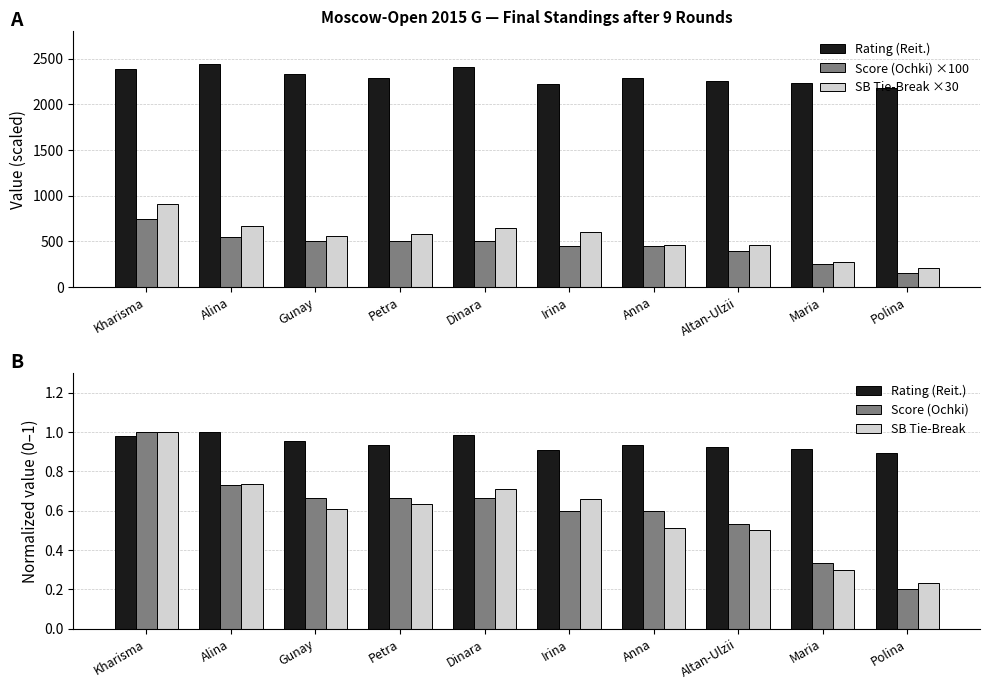

Does the chart contain any negative values?

No